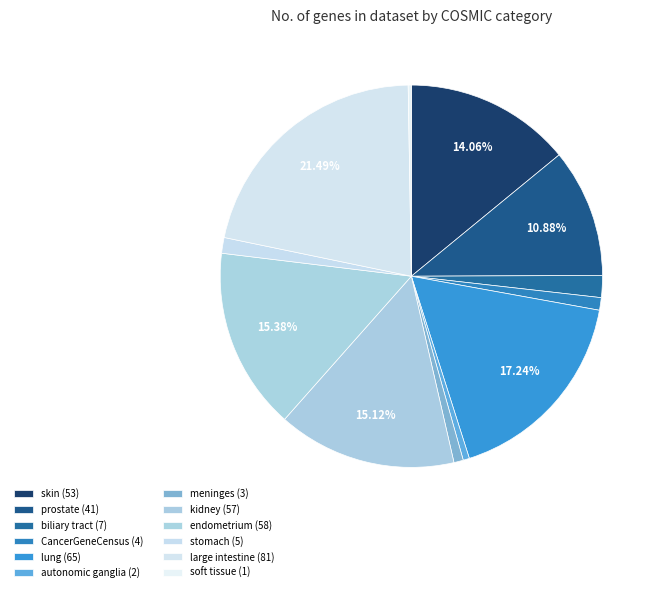

Between kidney and skin, which is larger?

kidney